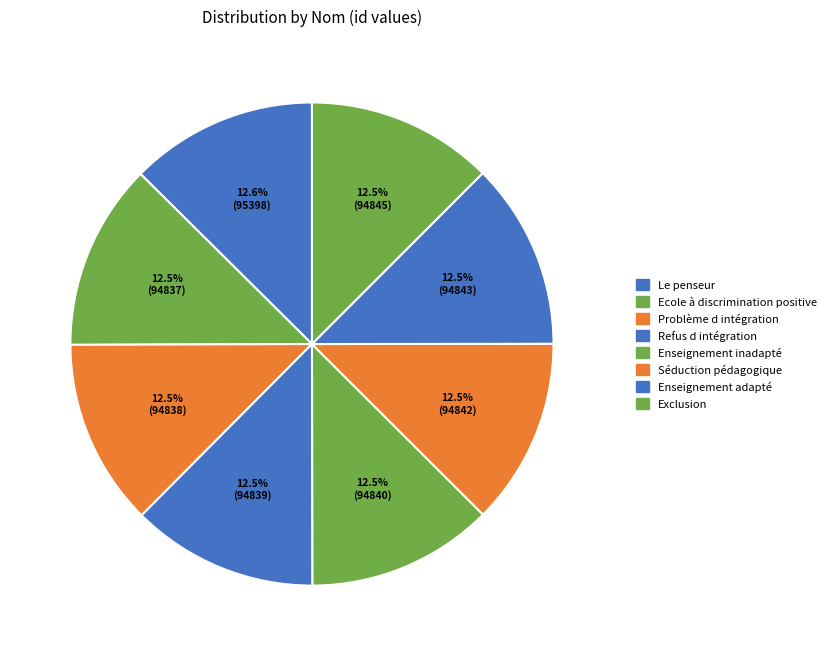

What is the smallest slice in the pie chart?

Ecole à discrimination positive